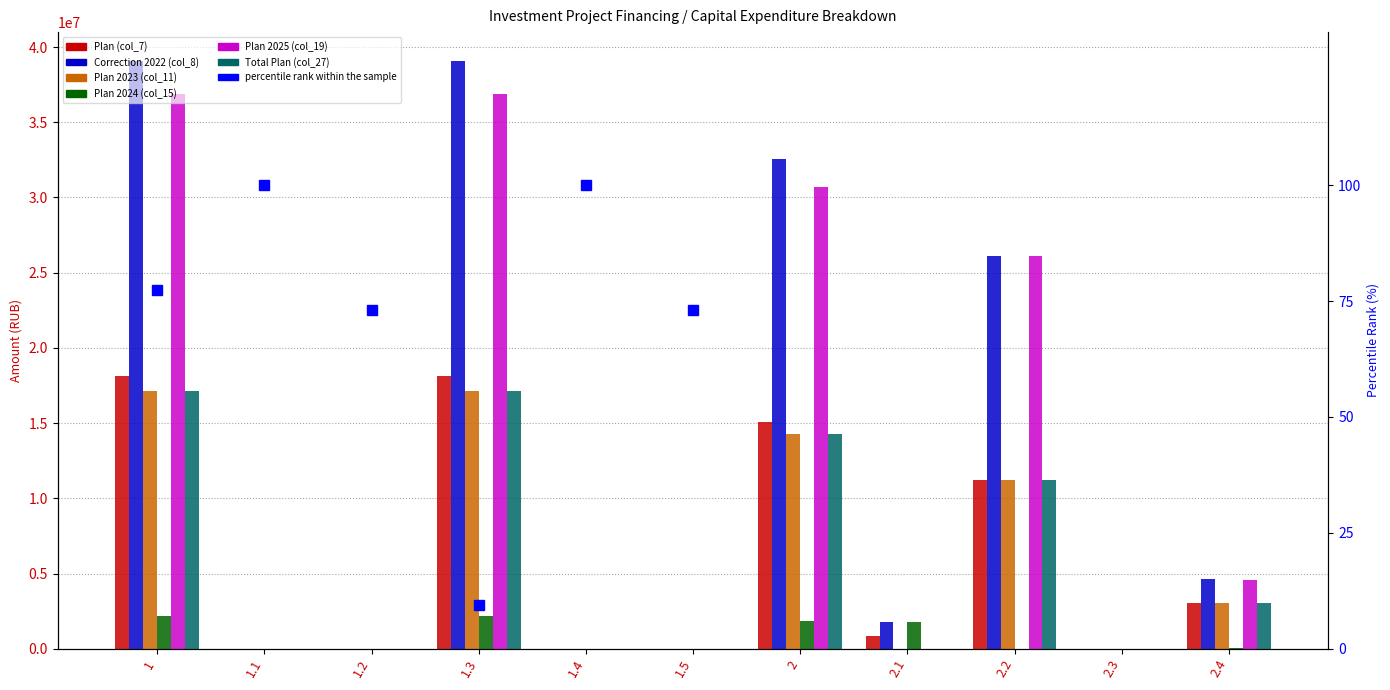

Rank the categories by Plan 2025 (col_19) value from lowest to highest.

1.1, 1.2, 1.4, 1.5, 2.1, 2.3, 2.4, 2.2, 2, 1, 1.3